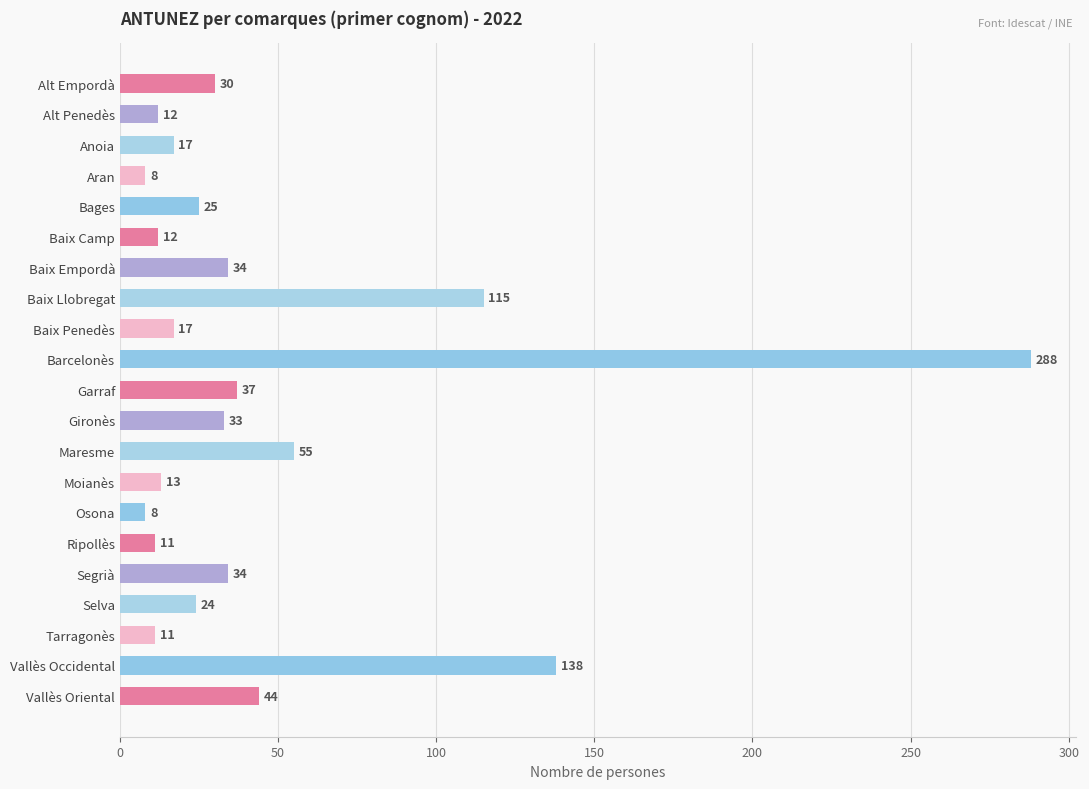

What is the maximum value shown in the chart?

288